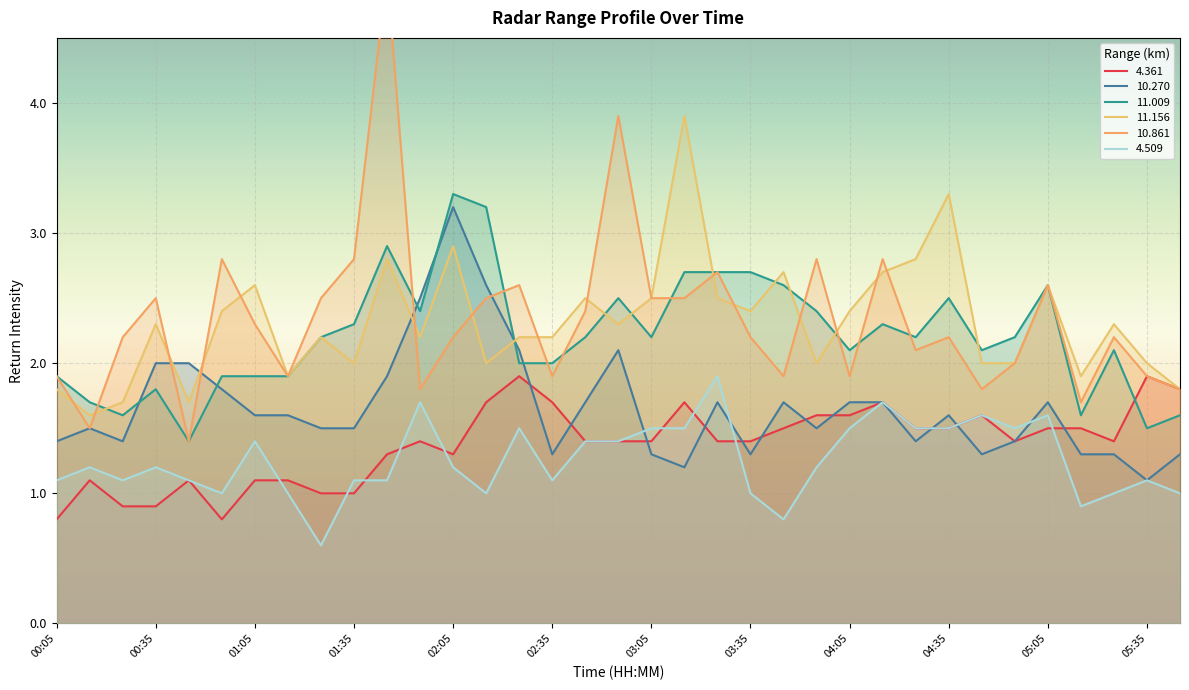

True or false: 11.009 and 4.509 cross at least once.

False